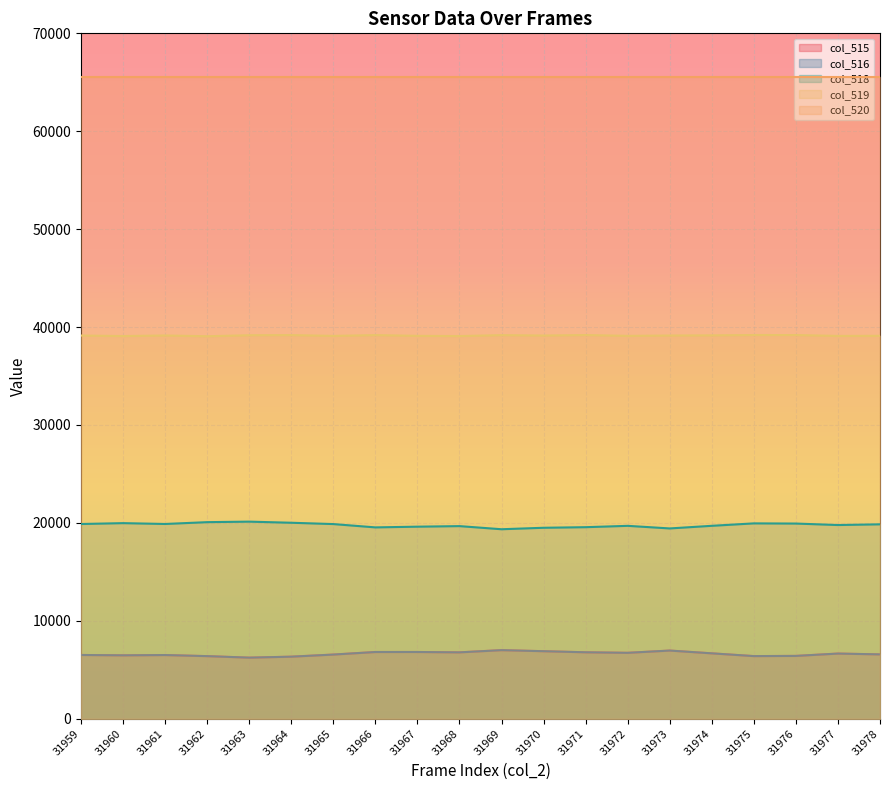

Read the col_515 value at 31959.

6512